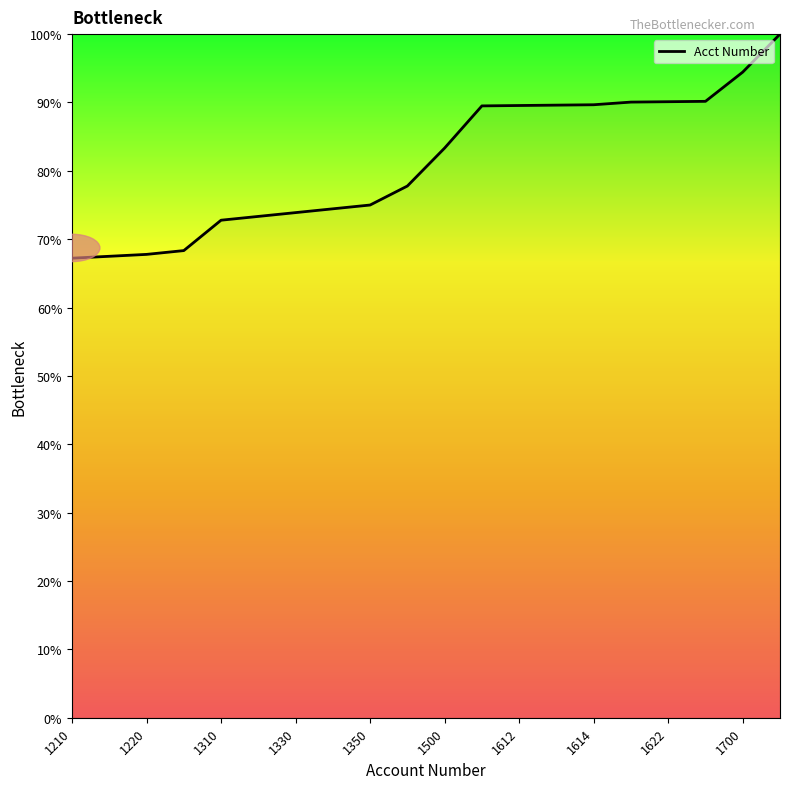

What is the smallest value displayed?

67.2